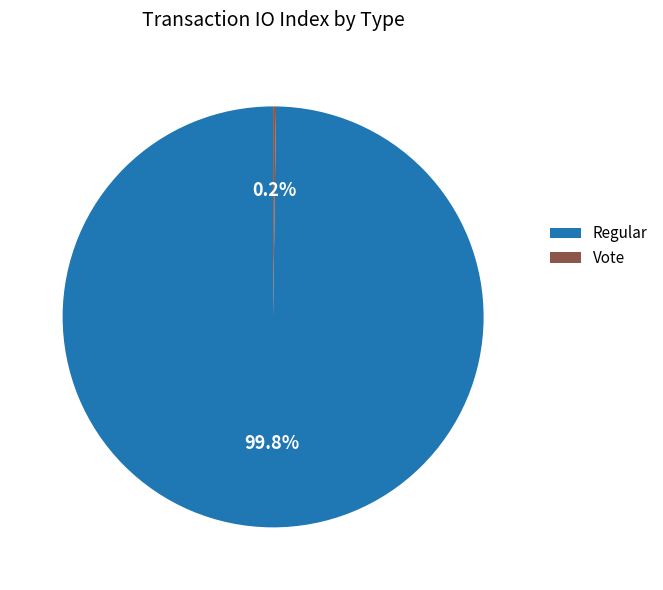

What is the largest slice in the pie chart?

Regular